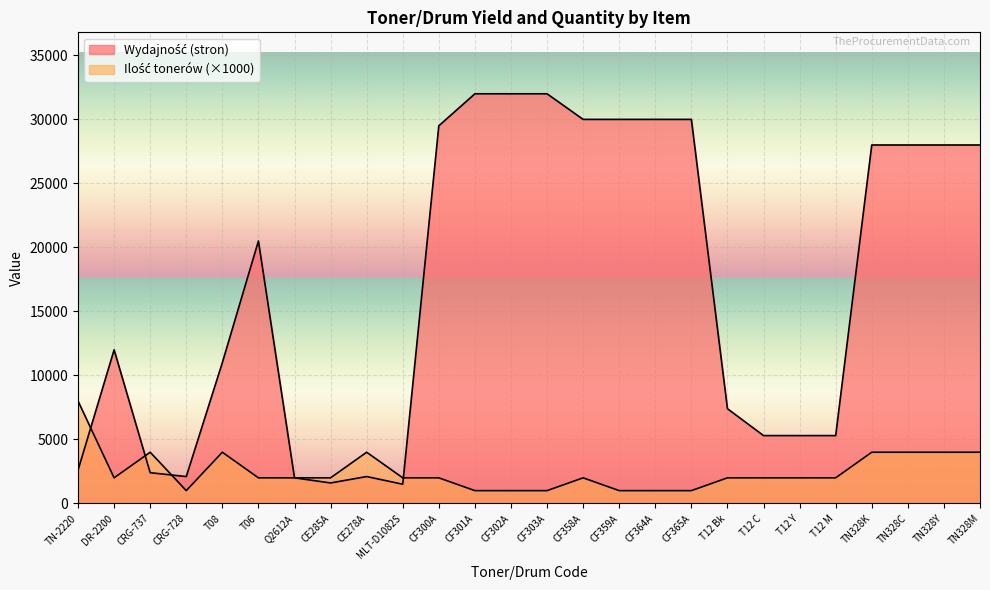

Which series has the largest total across all categories?

Wydajność (stron)